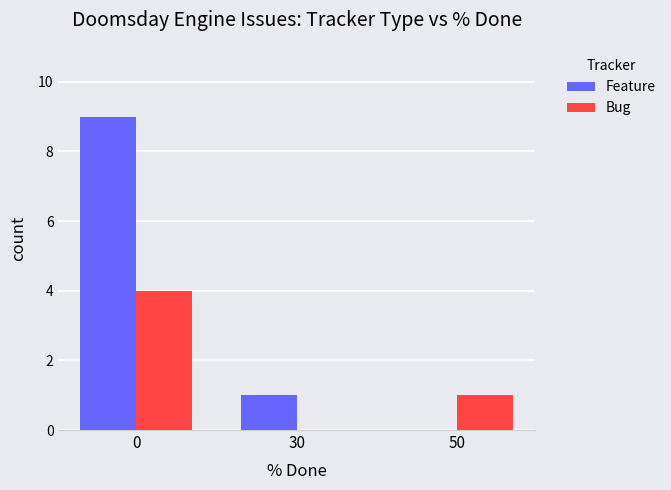

Are the bars grouped side by side (vs. stacked)?

Yes